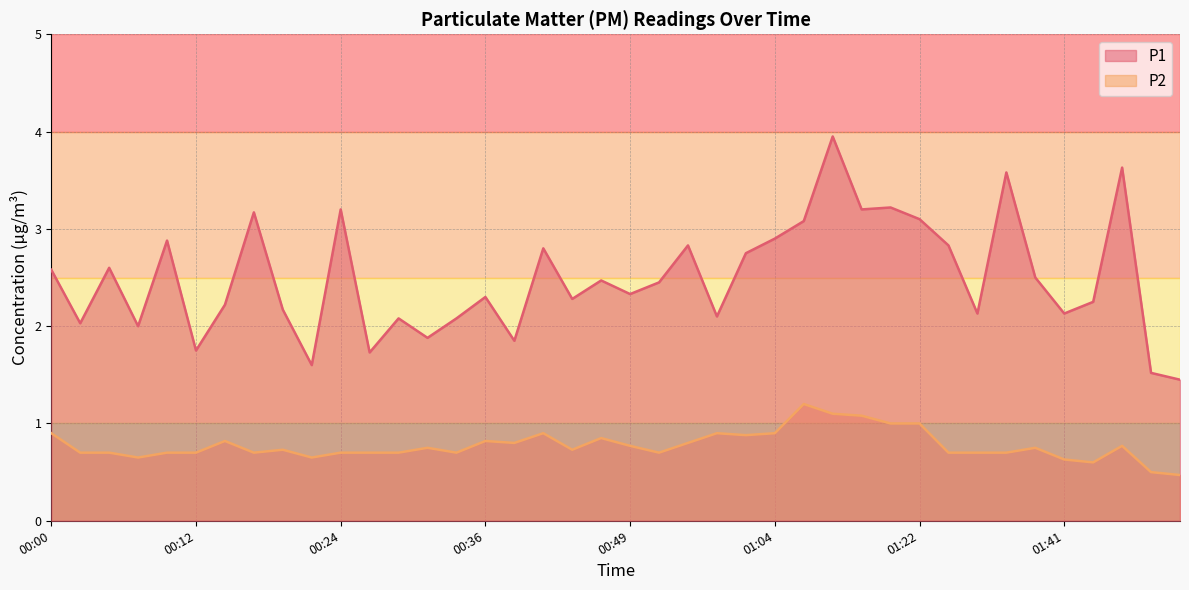

Reading right to left, what are all the values shown in this chart?

P1: 1.4	1.5	3.6	2.2	2.1	2.5	3.6	2.1	2.8	3.1	3.2	3.2	4.0	3.1	2.9	2.8	2.1	2.8	2.5	2.3	2.5	2.3	2.8	1.9	2.3	2.1	1.9	2.1	1.7	3.2	1.6	2.2	3.2	2.2	1.8	2.9	2.0	2.6	2.0	2.6
P2: 0.5	0.5	0.8	0.6	0.6	0.8	0.7	0.7	0.7	1.0	1.0	1.1	1.1	1.2	0.9	0.9	0.9	0.8	0.7	0.8	0.8	0.7	0.9	0.8	0.8	0.7	0.8	0.7	0.7	0.7	0.7	0.7	0.7	0.8	0.7	0.7	0.7	0.7	0.7	0.9